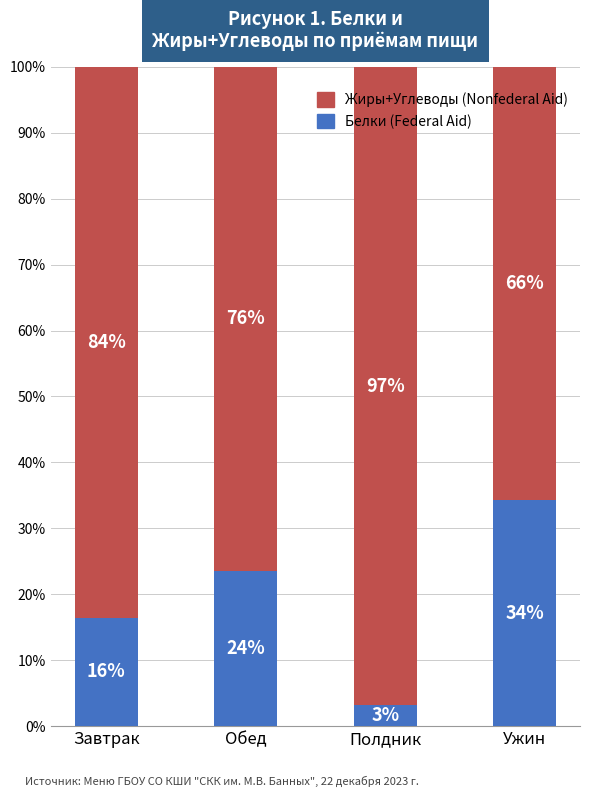

What is the value of the Жиры+Углеводы (Nonfederal Aid) bar at the 3rd from the left?

96.8